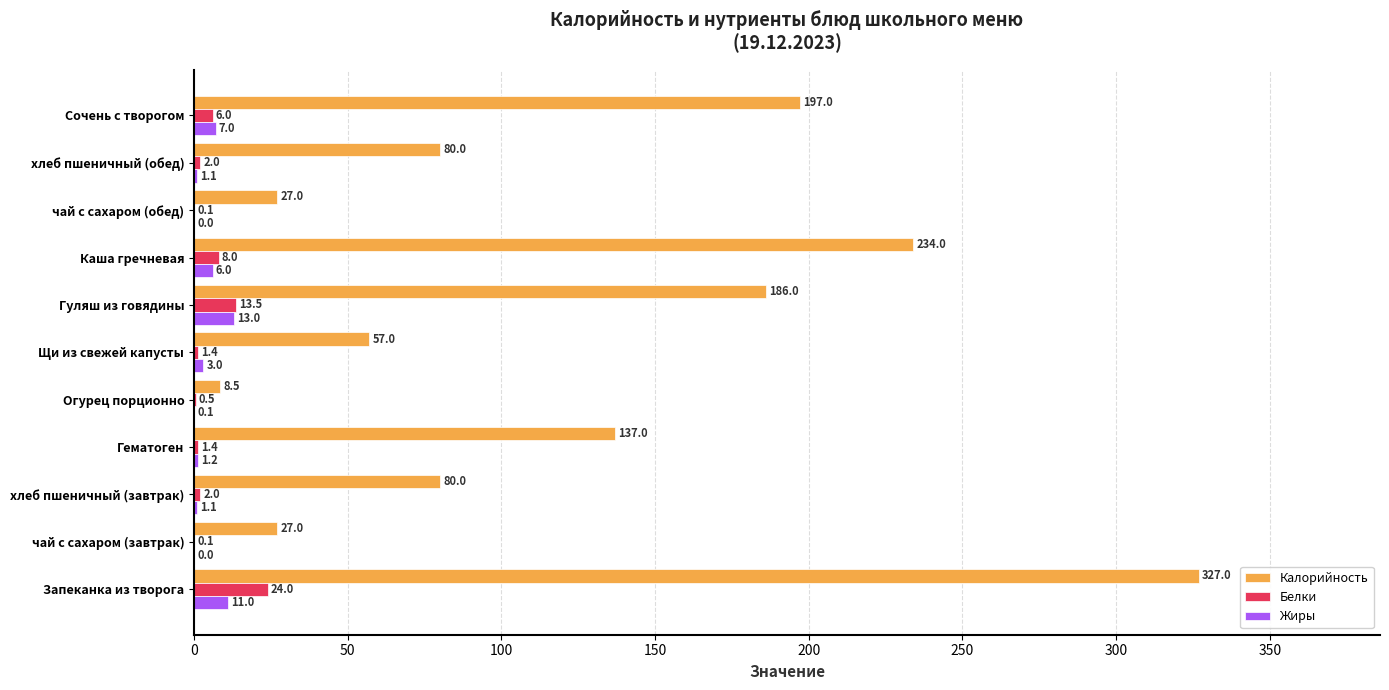

What is the sum of the Белки values at Гуляш из говядины and хлеб пшеничный (обед)?

15.5